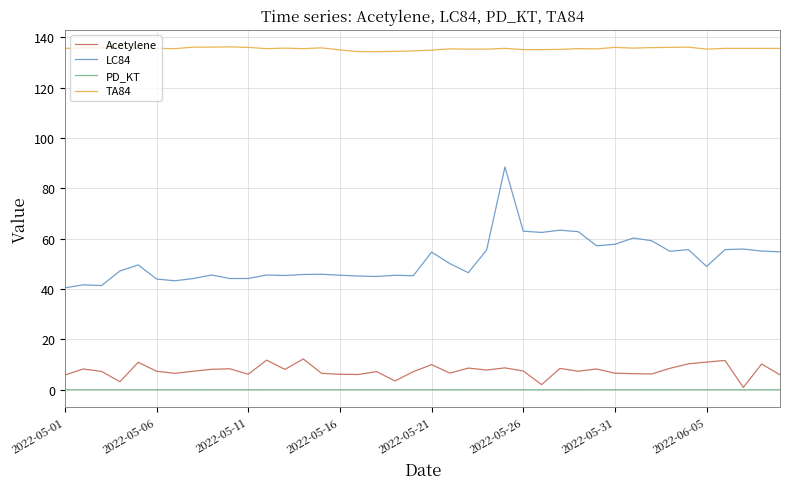

At how many categories does at least one series exceed 48?

40